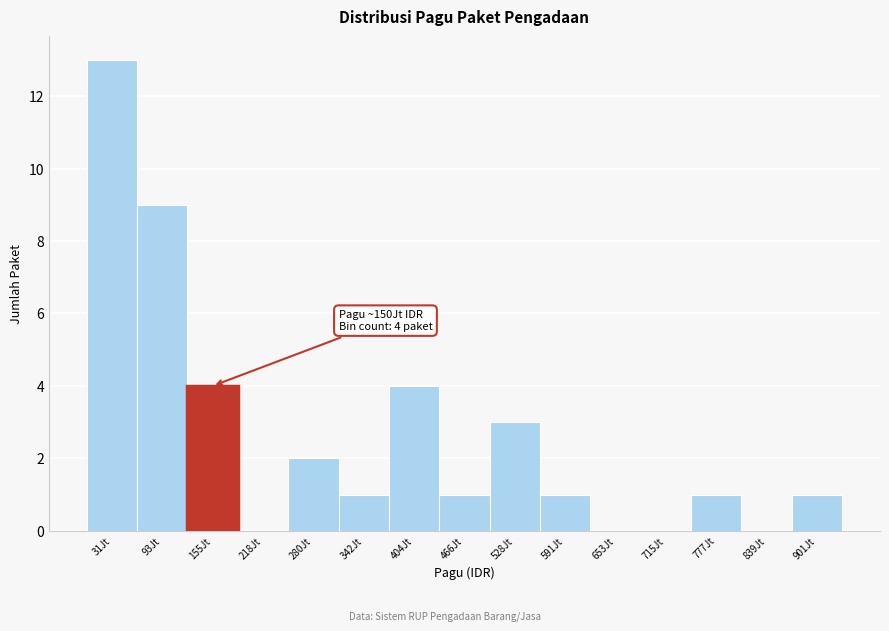

Reading left to right, what are all the values shown in this chart?

31Jt=13	93Jt=9	155Jt=4	218Jt=0	280Jt=2	342Jt=1	404Jt=4	466Jt=1	528Jt=3	591Jt=1	653Jt=0	715Jt=0	777Jt=1	839Jt=0	901Jt=1